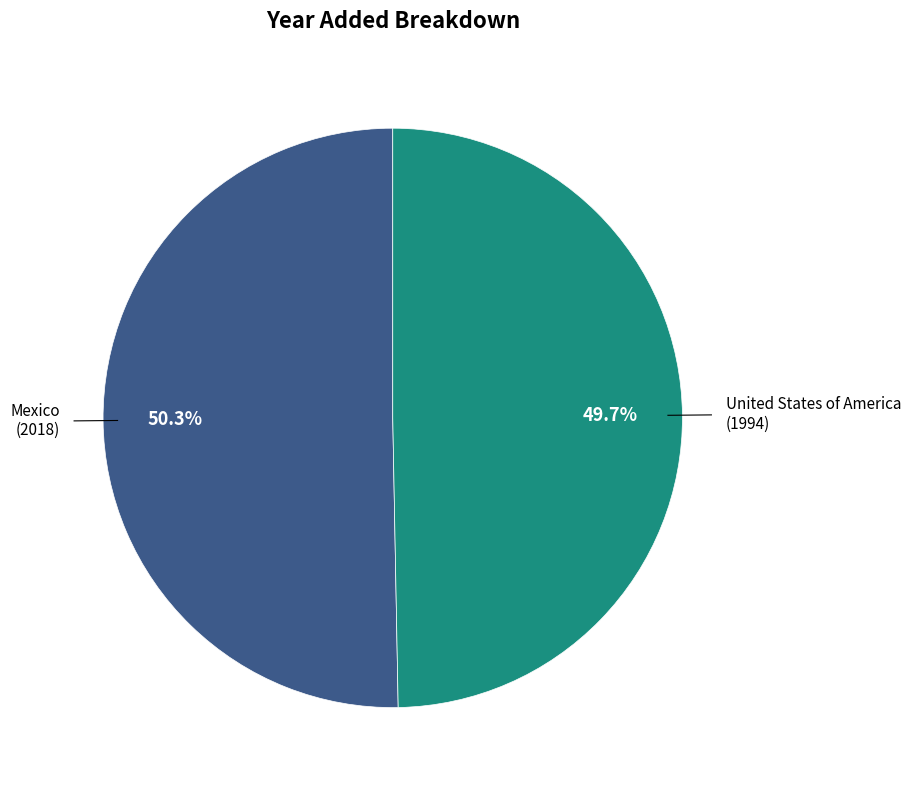

How many segments does this pie chart have?

2